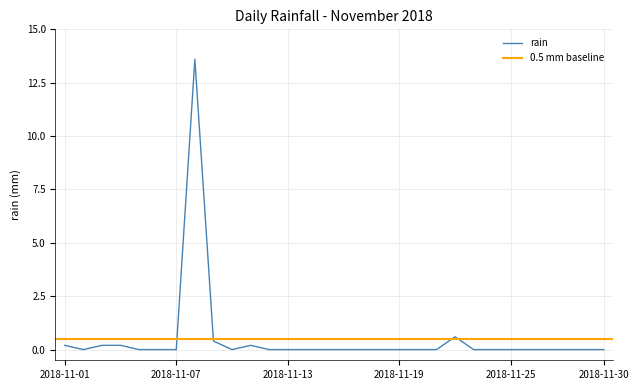

At which category does the data reach its first local valley?

2018-11-02